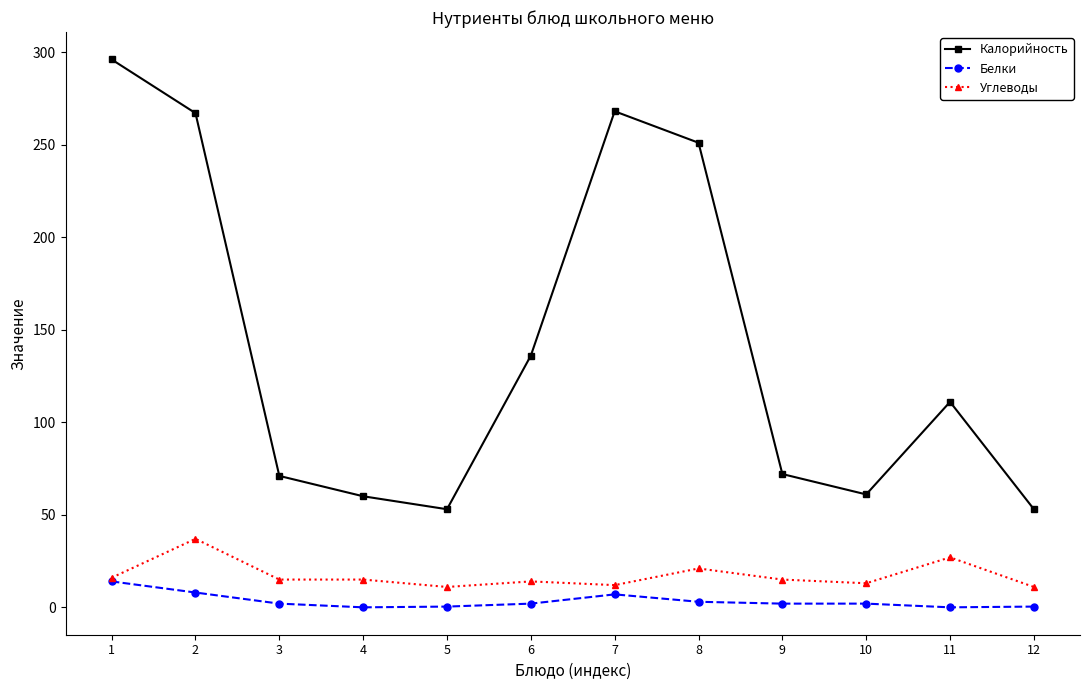

List the series in order of their peak value, lowest first.

Белки, Углеводы, Калорийность